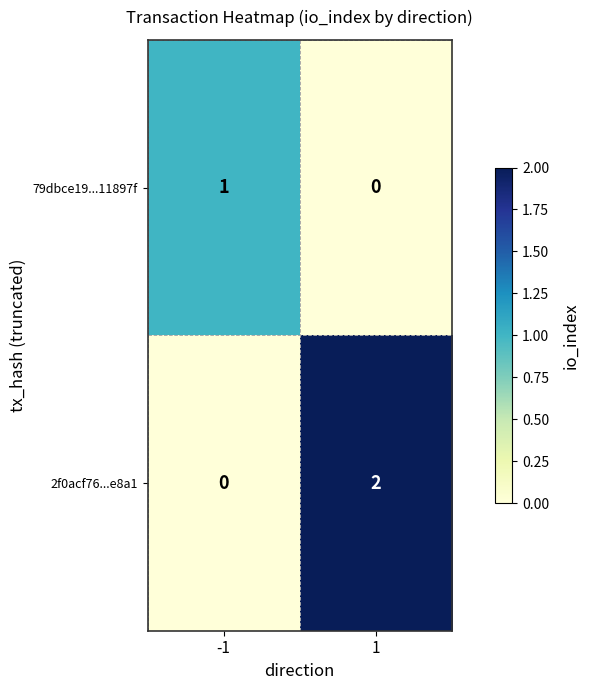

Between -1 and 1, which series saw the biggest shift?

2f0acf76...e8a1